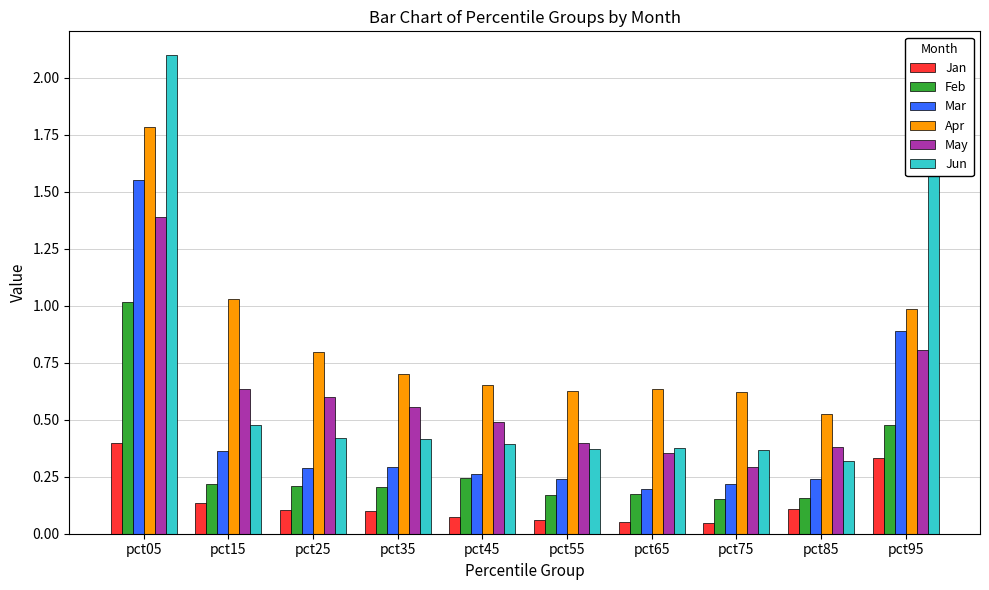

What is the approximate value of May at pct95?

0.8